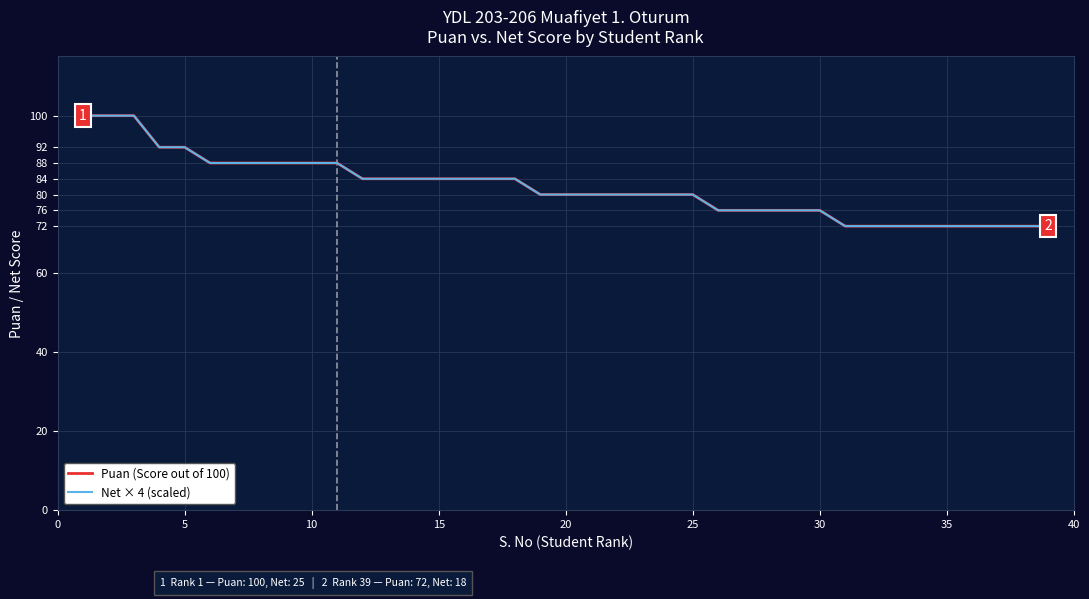

Is this an area chart (filled region under the line)?

No